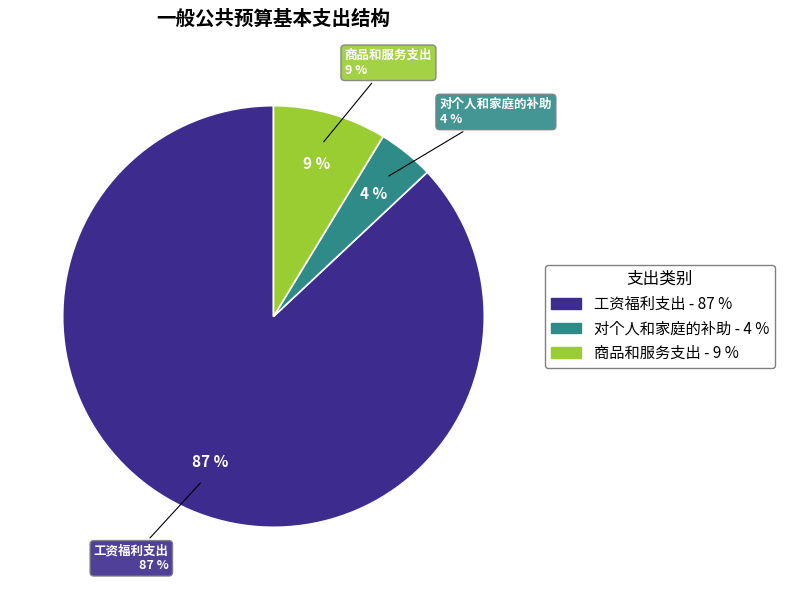

Between 商品和服务支出 and 工资福利支出, which is larger?

工资福利支出